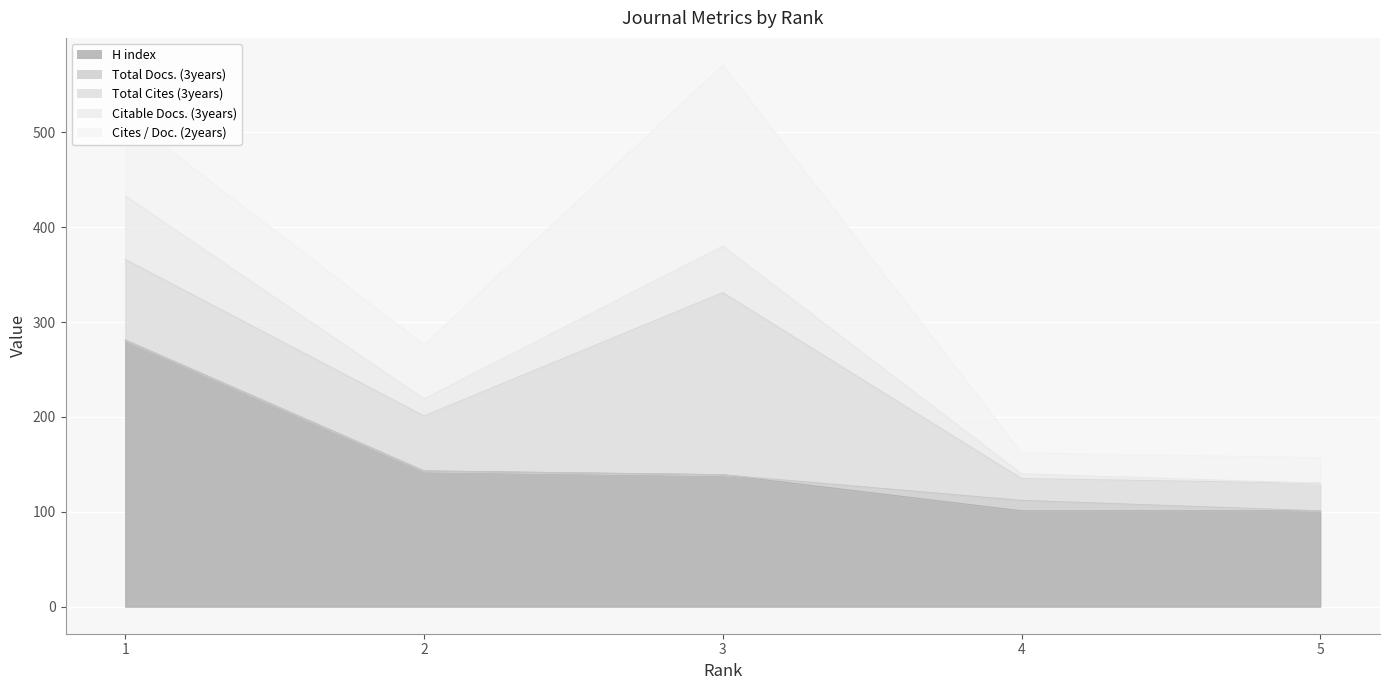

Which category has the lowest value across all series?

1